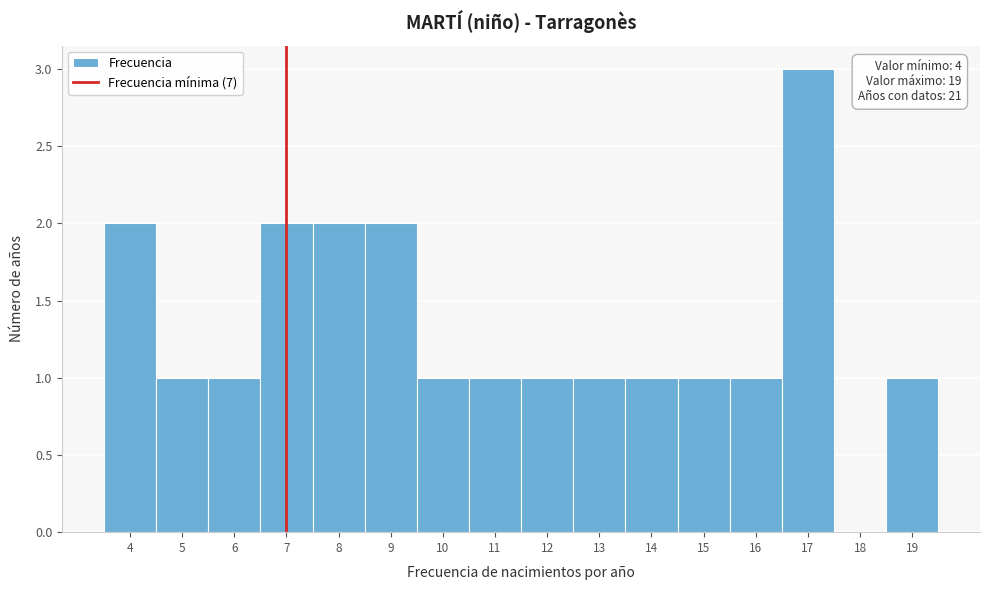

Which range on the x-axis has the tallest bar?

16.5 to 17.5